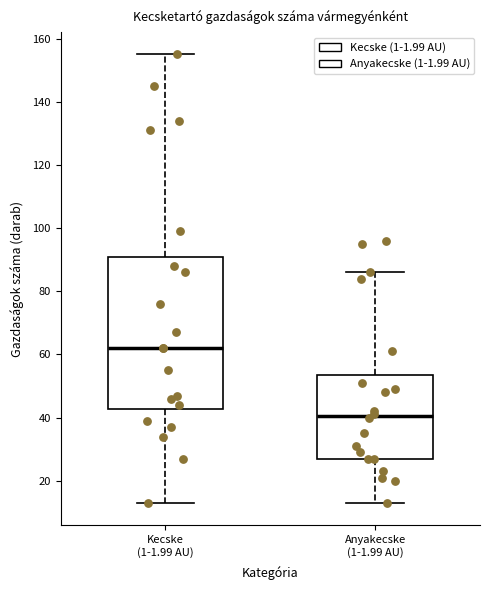

Reading left to right, transcribe this box plot: for each box, give where its median line is, the range the box spans, and where its two whiskers end, as read against the y-axis. The values are not printed on the chart, so give them approximately, as read against the axis.

Kecske (1-1.99 AU): median 62, box 42 to 90, whiskers 14 to 156
Anyakecske (1-1.99 AU): median 40, box 28 to 54, whiskers 14 to 86